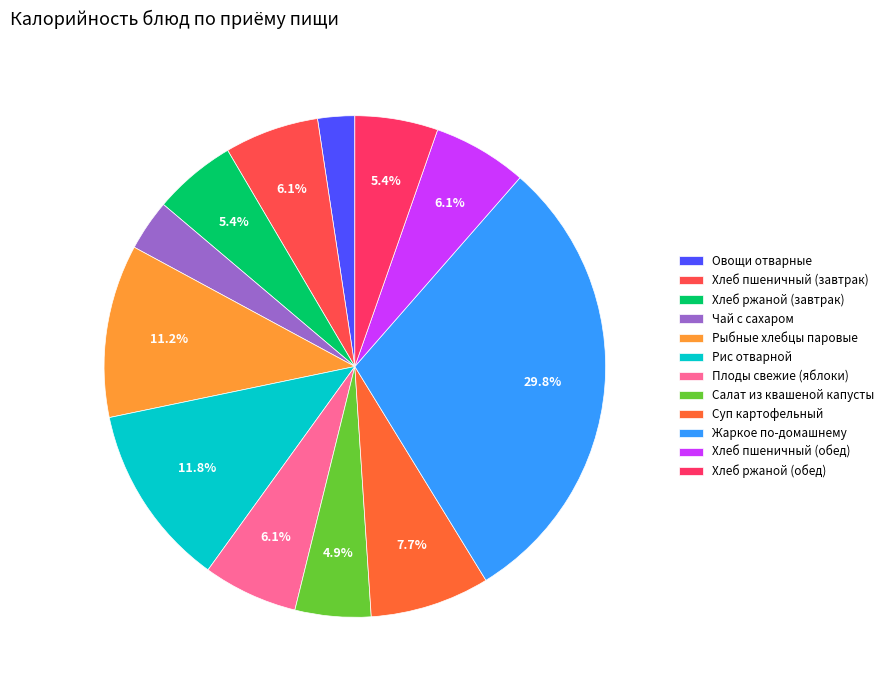

What is the largest slice in the pie chart?

Жаркое по-домашнему